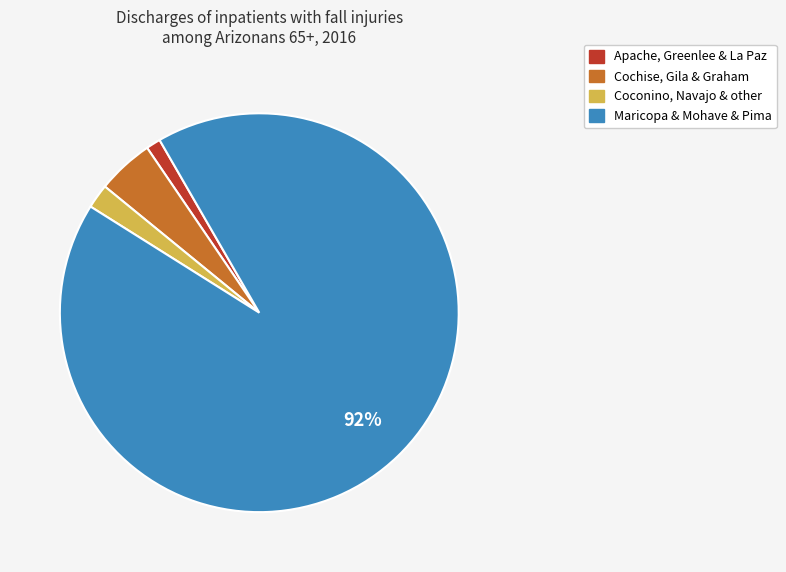

Is there a majority slice in this chart?

Yes